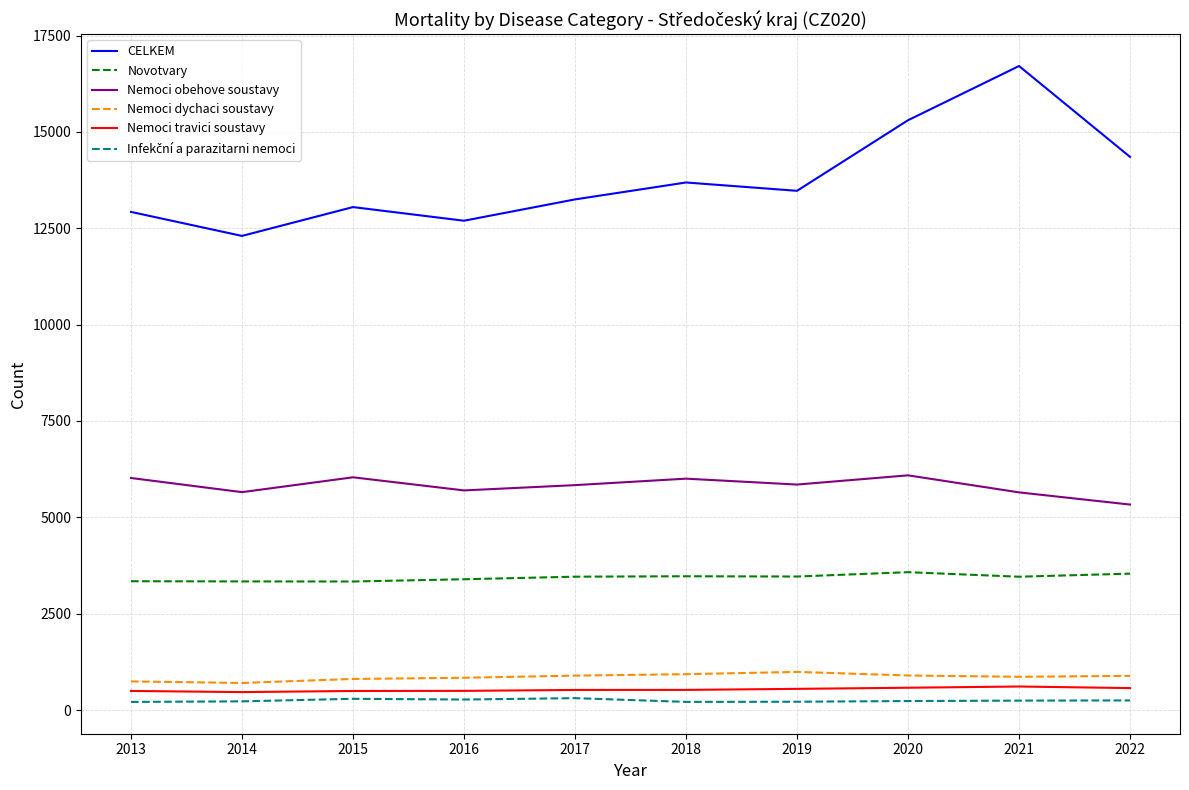

What is the maximum value for Novotvary?

3578